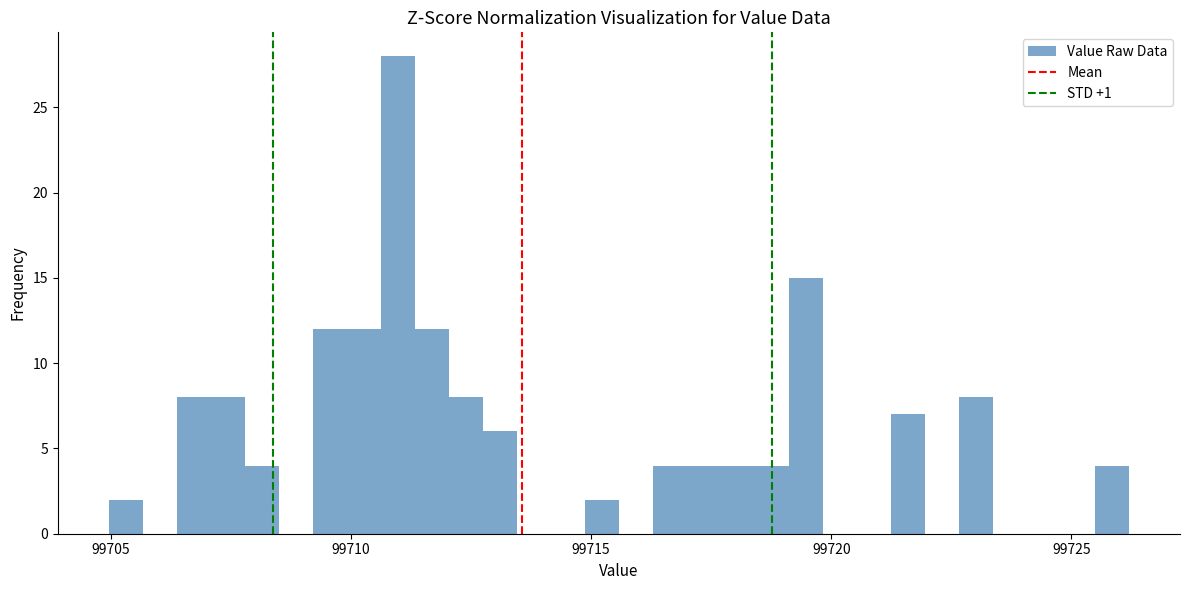

Read against the x-axis, roughly where is the centre of the tallest bar?

99711.0